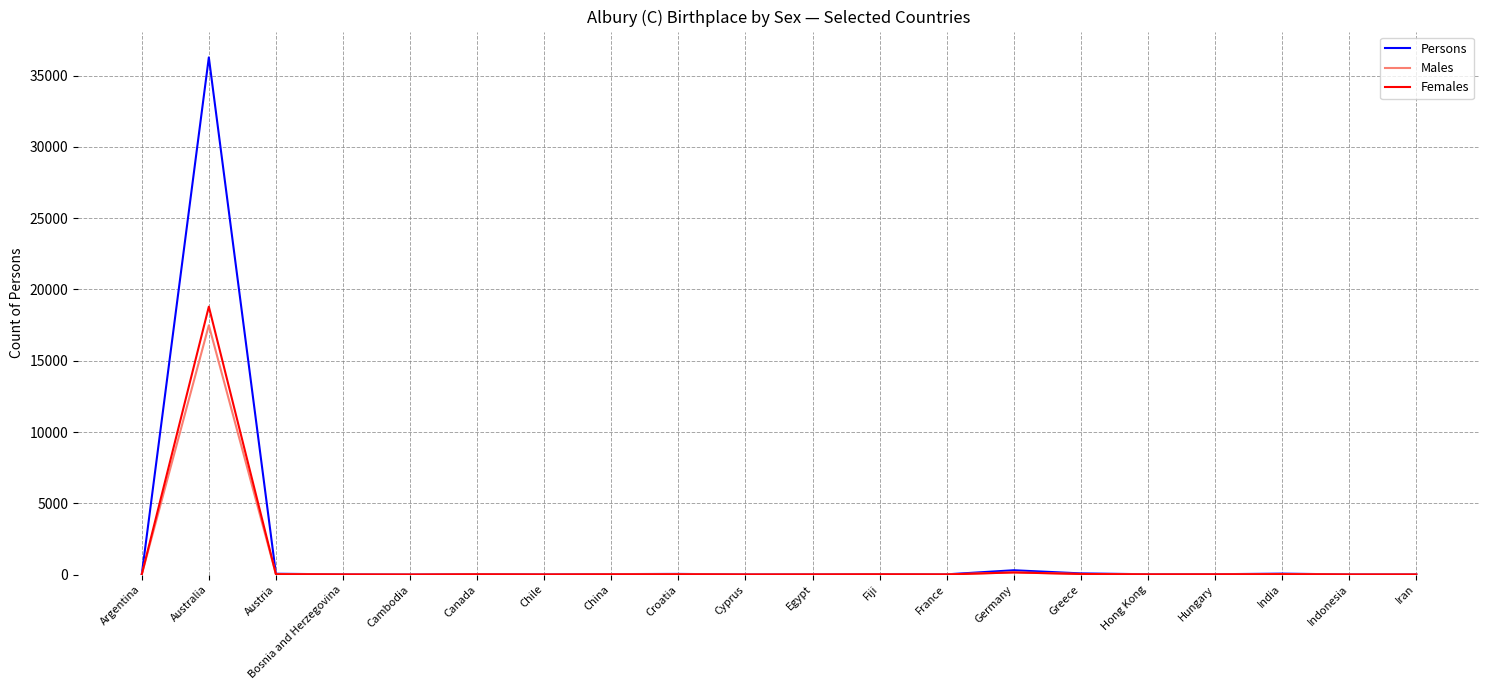

Which series has the largest range (max minus min)?

Persons